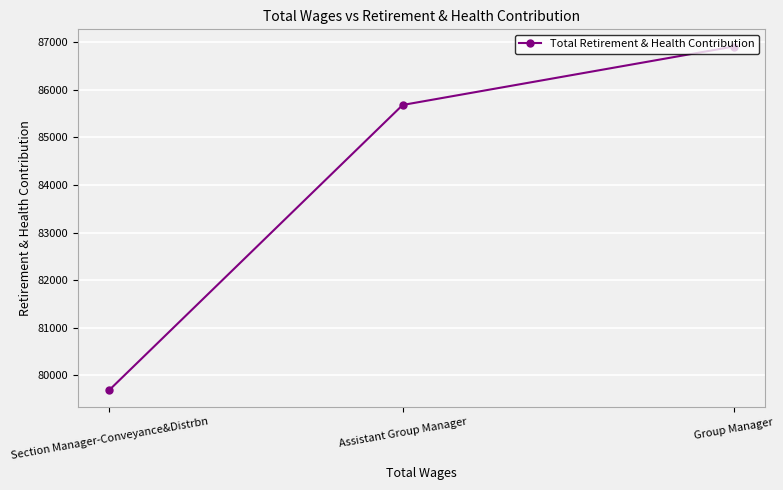

List the labels in order of value, largest first.

Group Manager, Assistant Group Manager, Section Manager-Conveyance&Distrbn